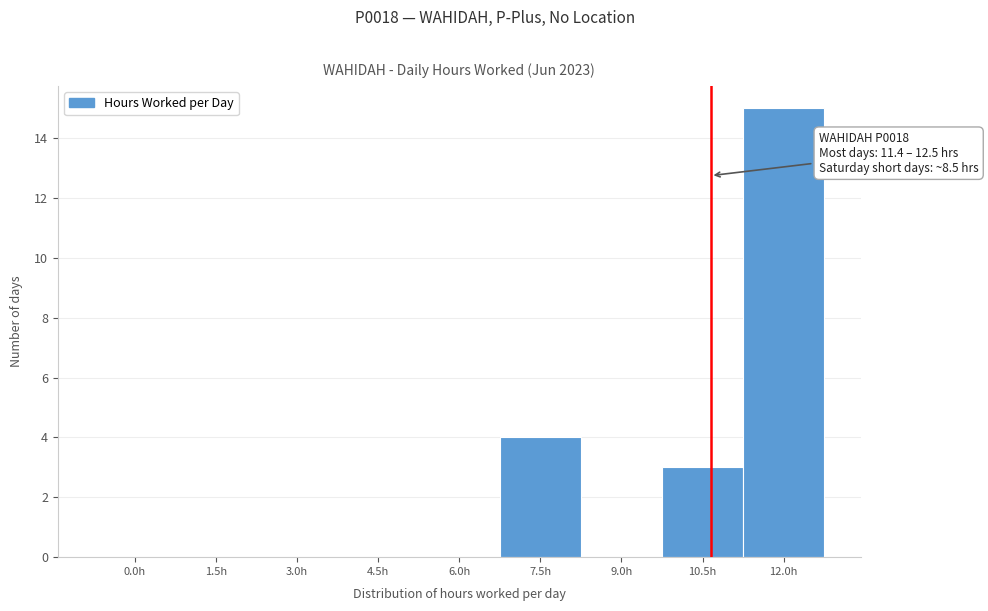

Reading left to right, transcribe all the data shown in this chart.

0.0h=0	1.5h=0	3.0h=0	4.5h=0	6.0h=0	7.5h=4	9.0h=0	10.5h=3	12.0h=15